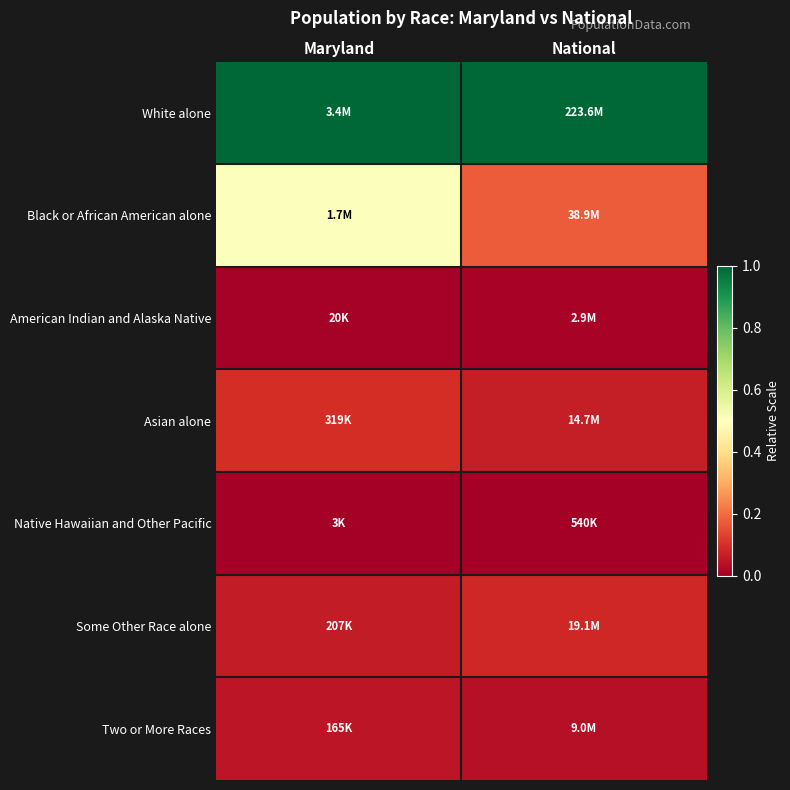

At which category is the sum across all series the highest?

Maryland